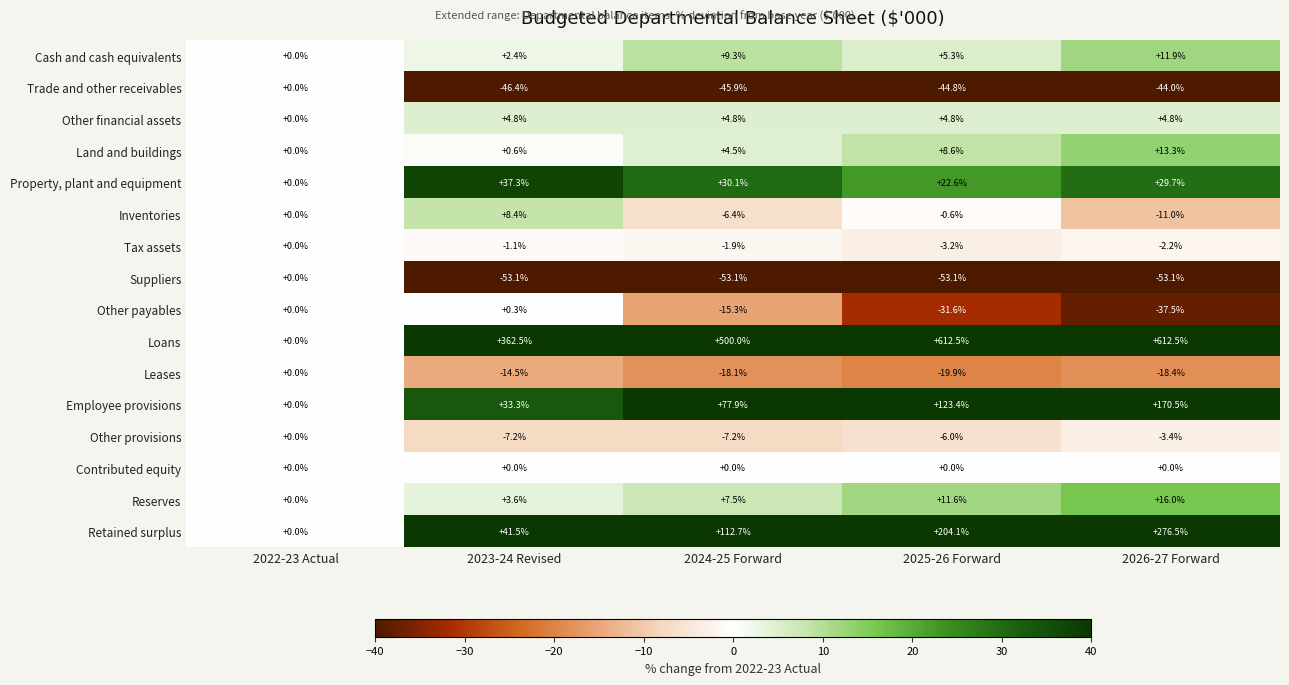

Rank the categories by Property, plant and equipment value from highest to lowest.

2023-24 Revised, 2024-25 Forward, 2026-27 Forward, 2025-26 Forward, 2022-23 Actual